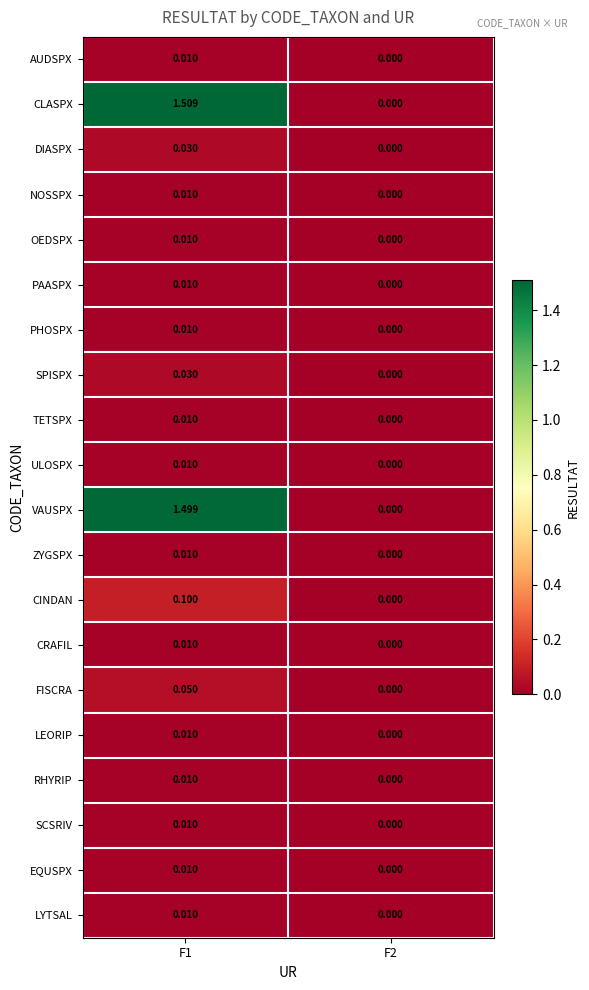

Which series has the largest total across all categories?

CLASPX